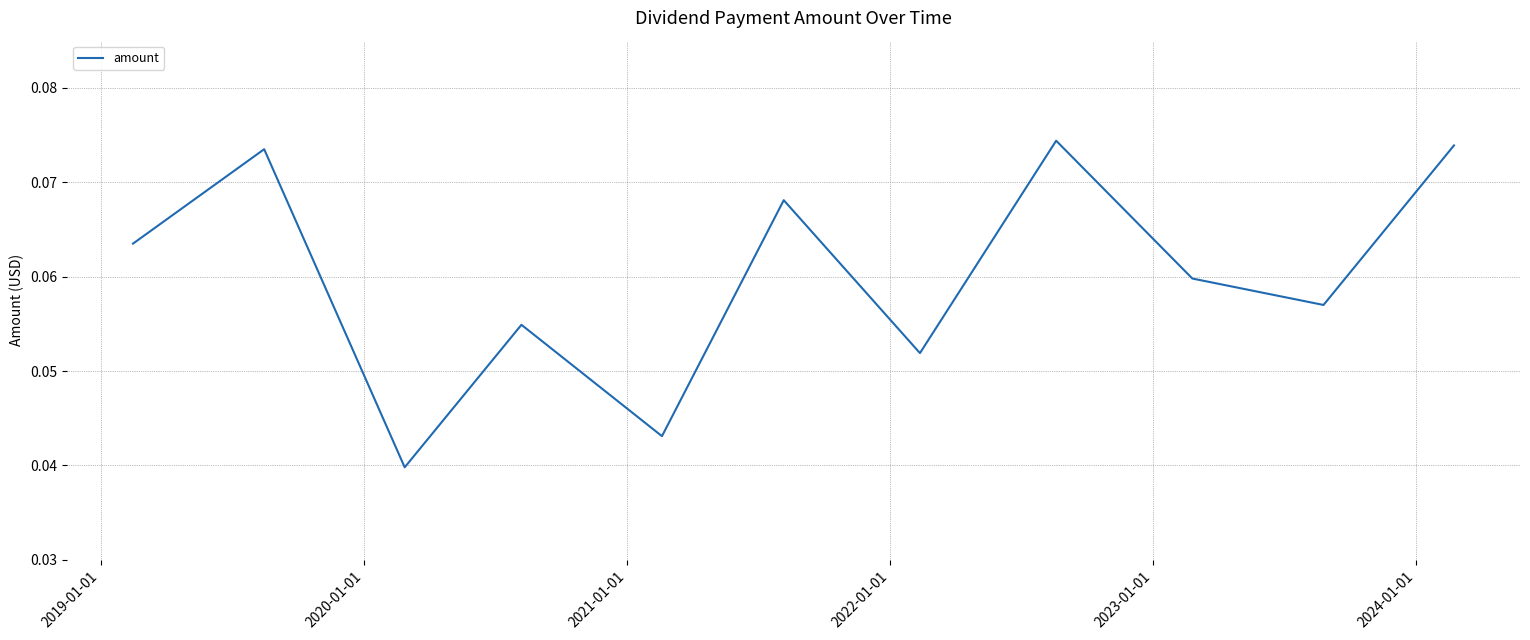

Count the number of data series in this chart.

1